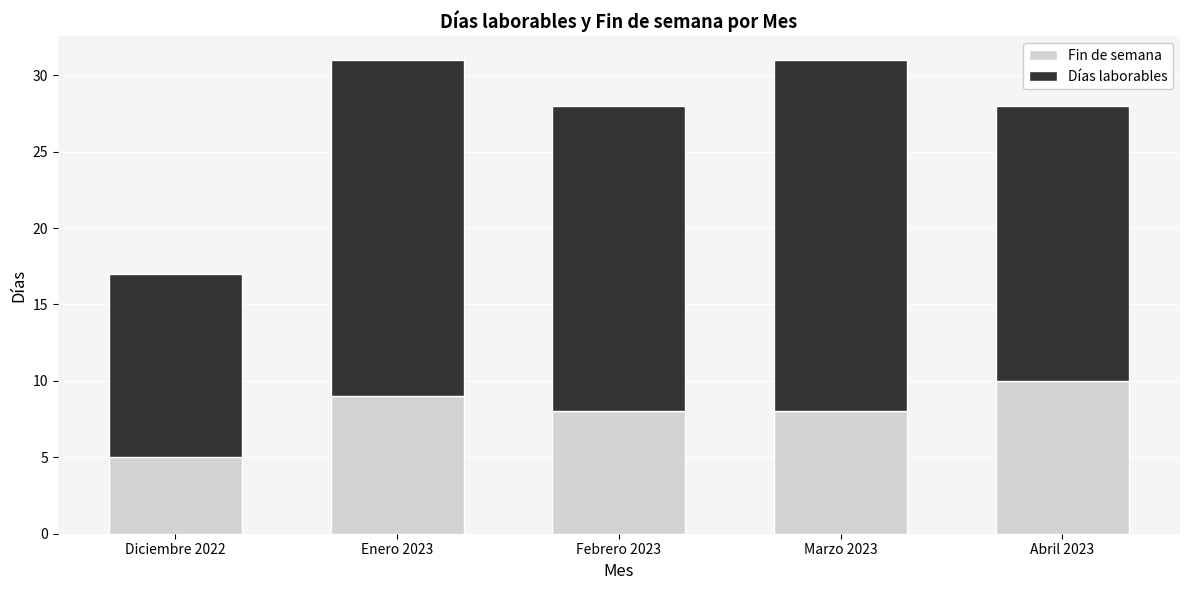

What is the total value across all series at Marzo 2023?

31